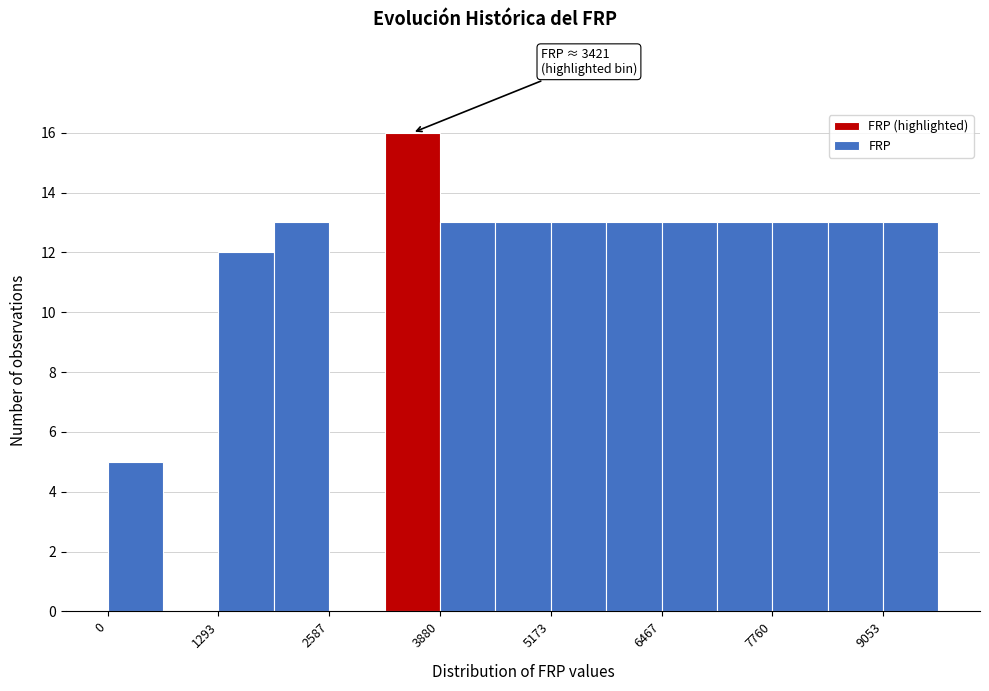

Read against the x-axis, roughly where is the centre of the tallest bar?

3600